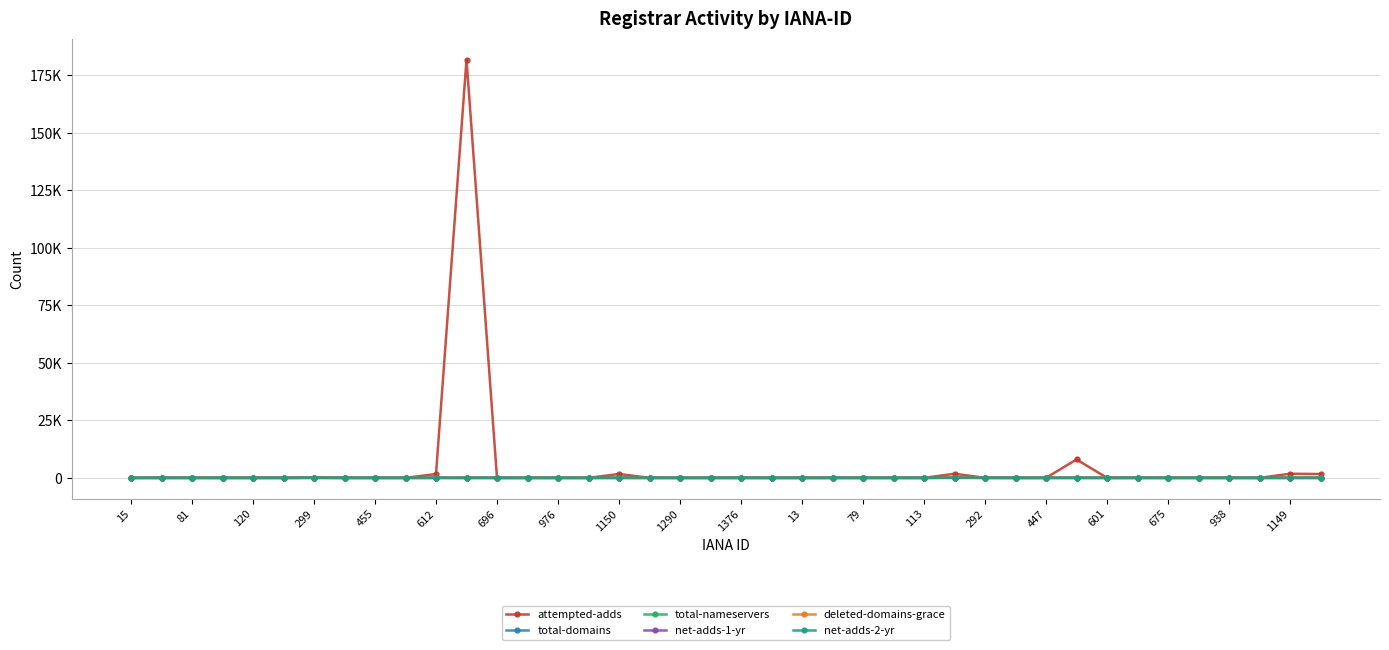

Is this an area chart (filled region under the line)?

No